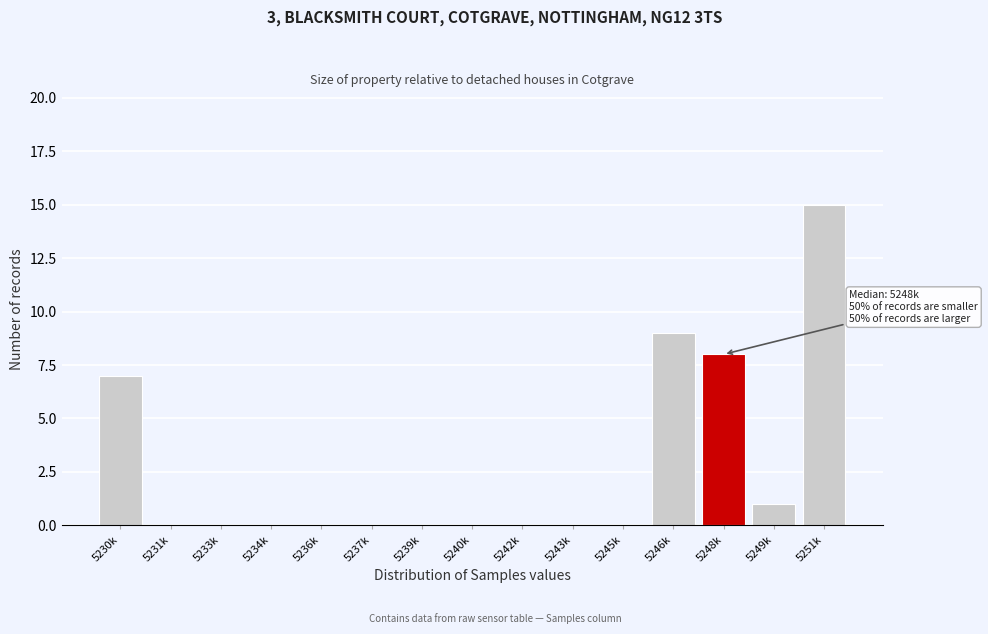

Reading left to right, list all the values displayed in this chart.

5230k=7	5231k=0	5233k=0	5234k=0	5236k=0	5237k=0	5239k=0	5240k=0	5242k=0	5243k=0	5245k=0	5246k=9	5248k=8	5249k=1	5251k=15